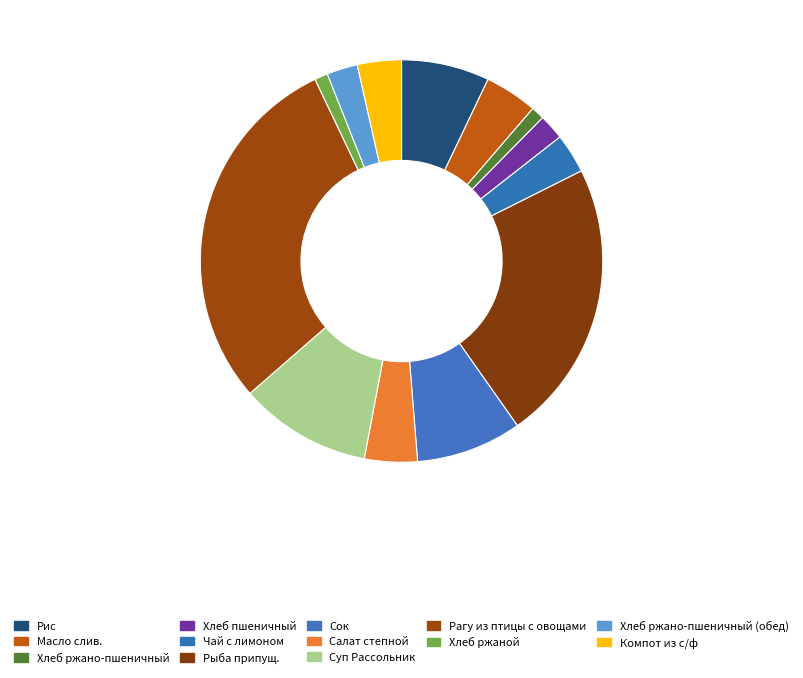

To the nearest percent, what is the average slice percentage?

8%